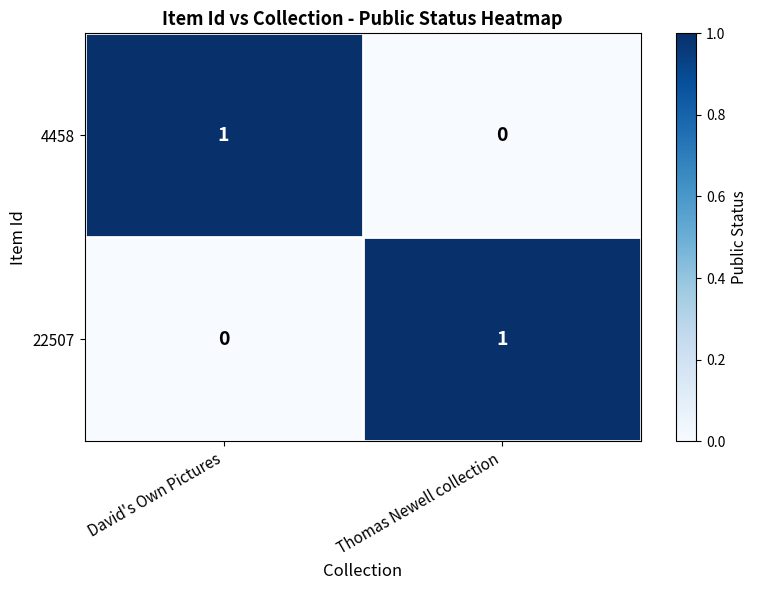

Rank the categories by 4458 value from highest to lowest.

David's Own Pictures, Thomas Newell collection